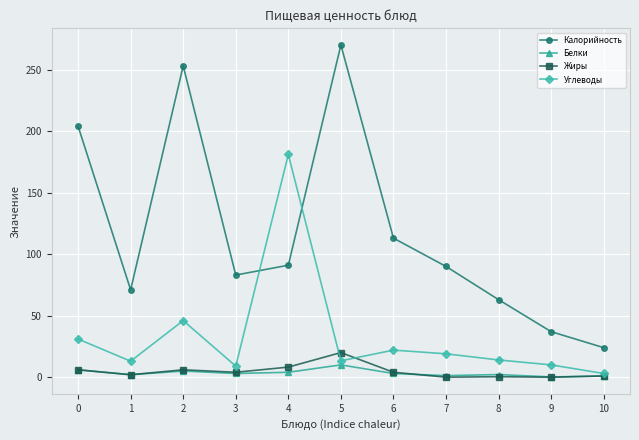

How many values in the Калорийность series are below 90?

5